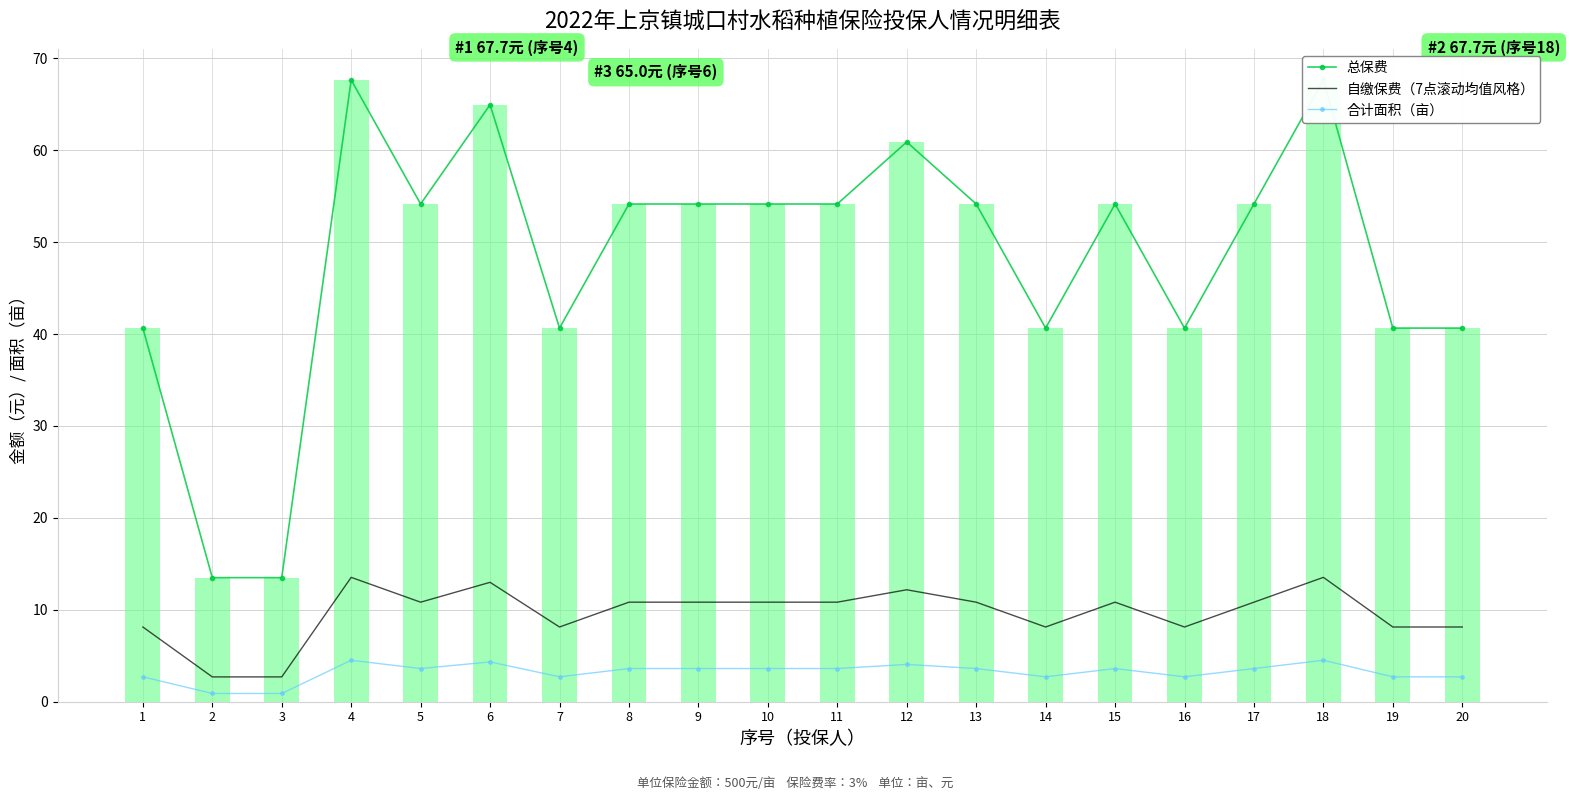

Rank the series by their maximum value, from highest to lowest.

总保费, 自缴保费（7点滚动均值风格）, 合计面积（亩）